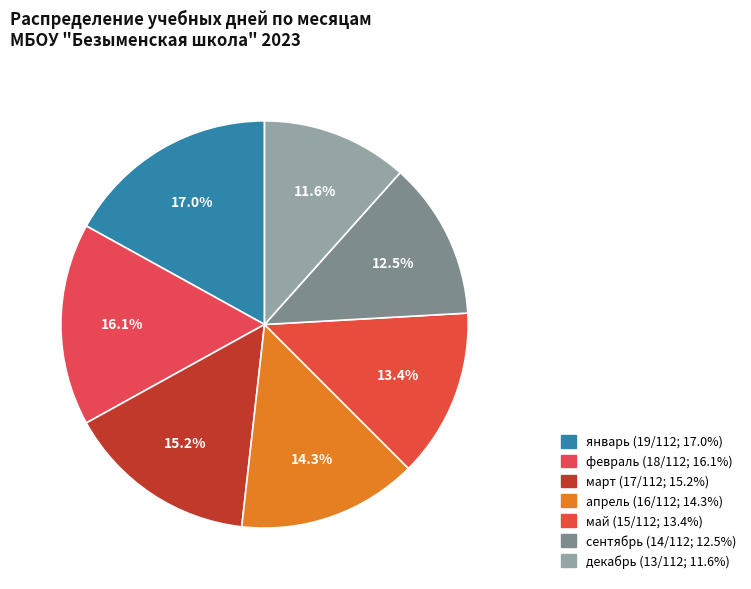

Count the number of slices in the pie.

7